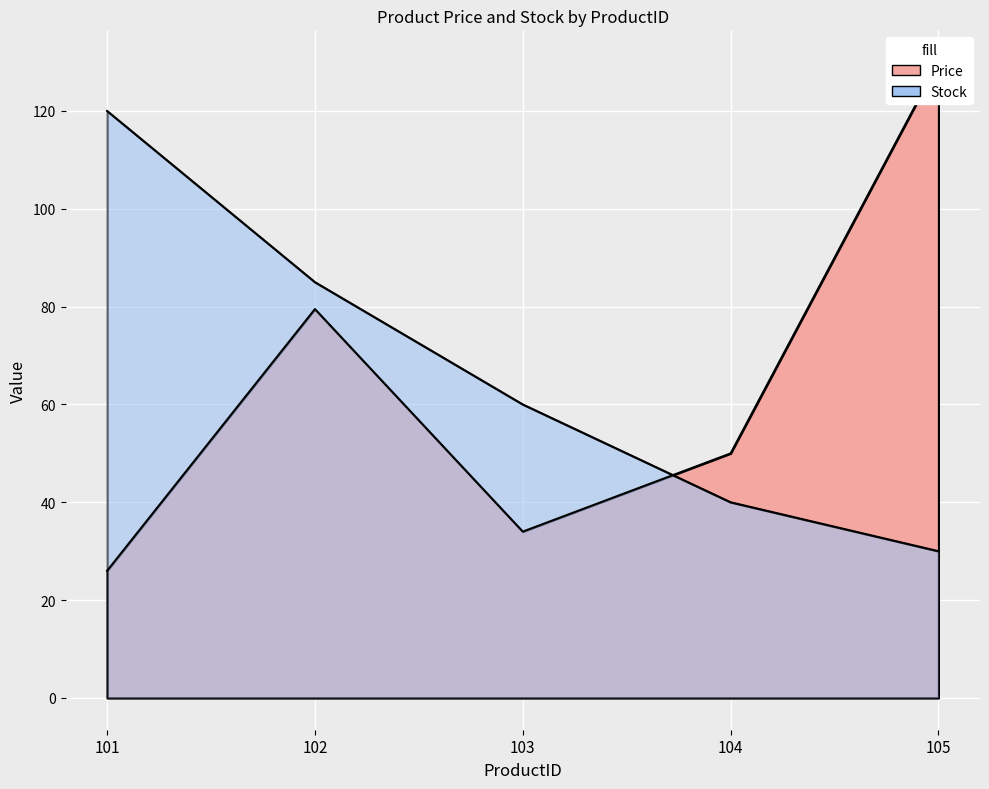

Count the number of categories in the chart.

5